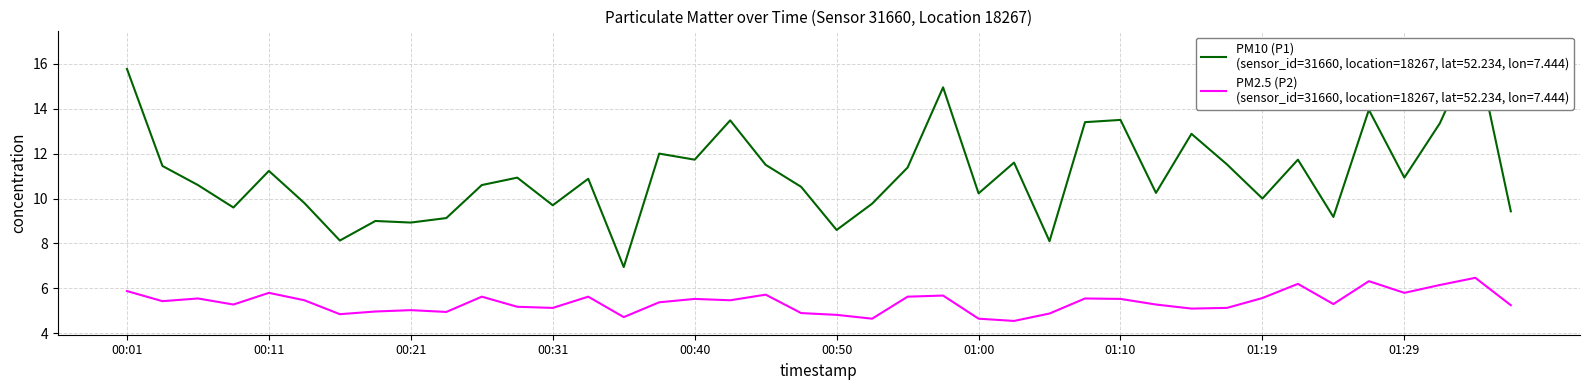

What is the sum of all P2 values?

215.0